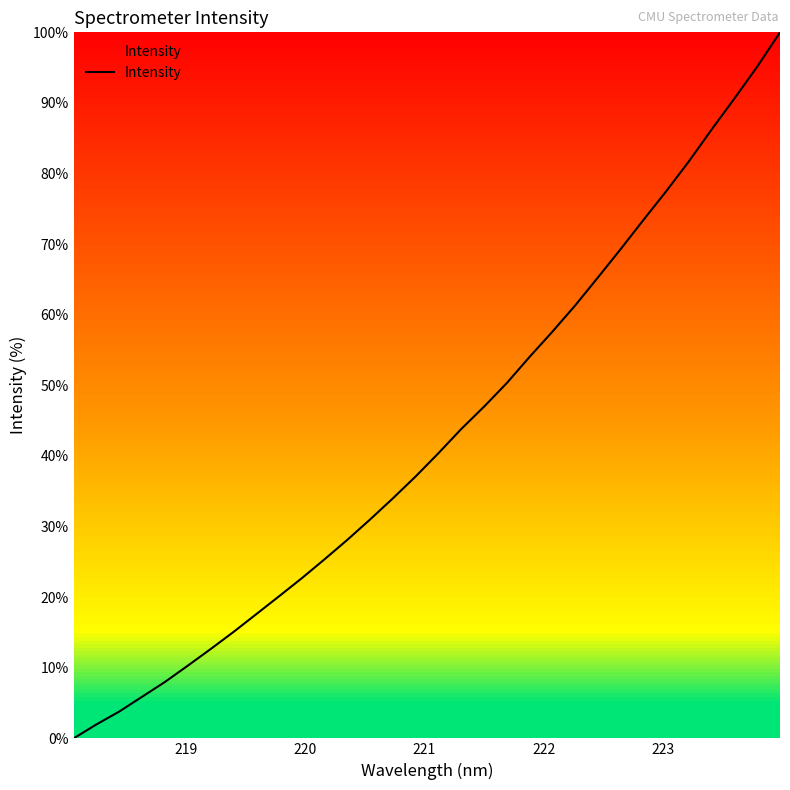

True or false: the data has more than 1 interior local peaks.

False